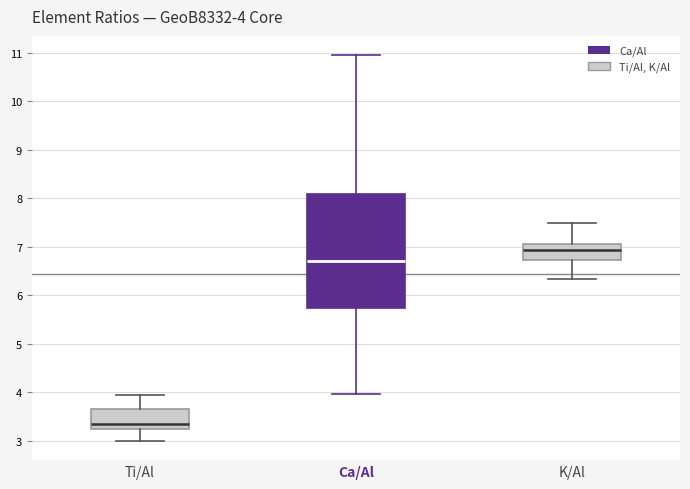

Which box has the lowest median line?

Ti/Al